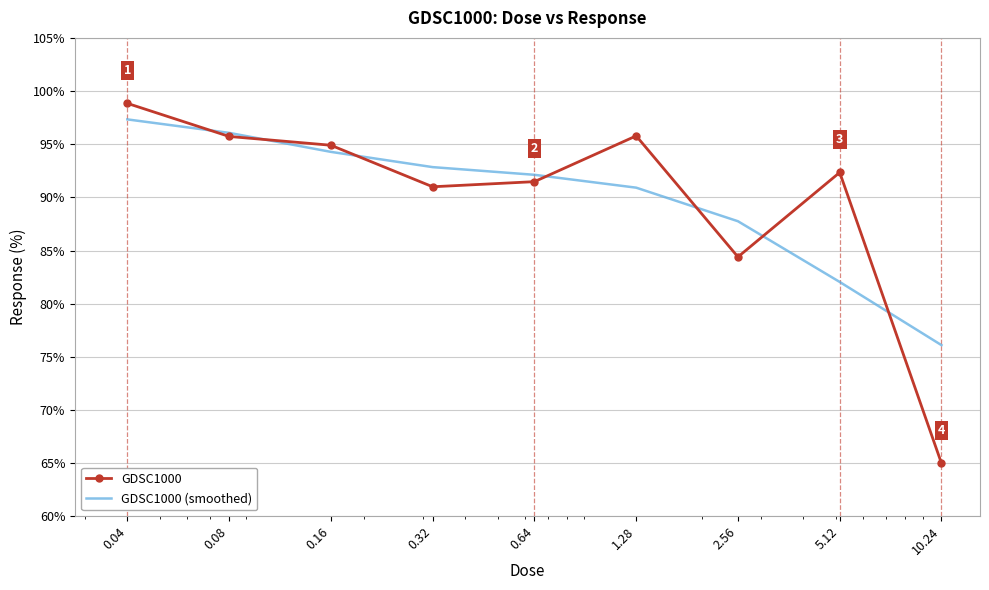

Which series has the largest range (max minus min)?

GDSC1000